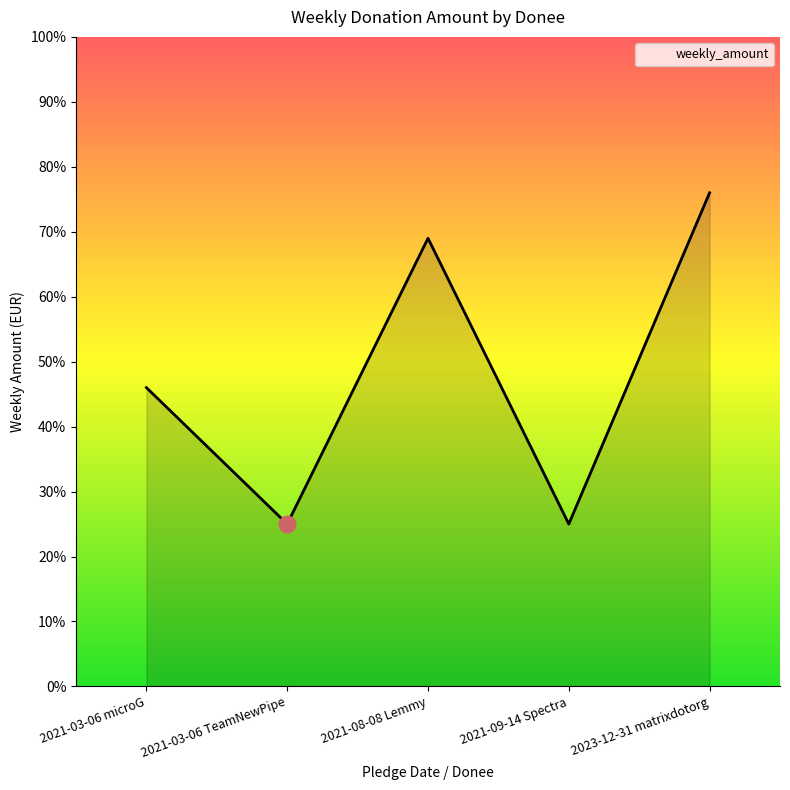

How many points are higher than both their immediate neighbors (excluding endpoints)?

1